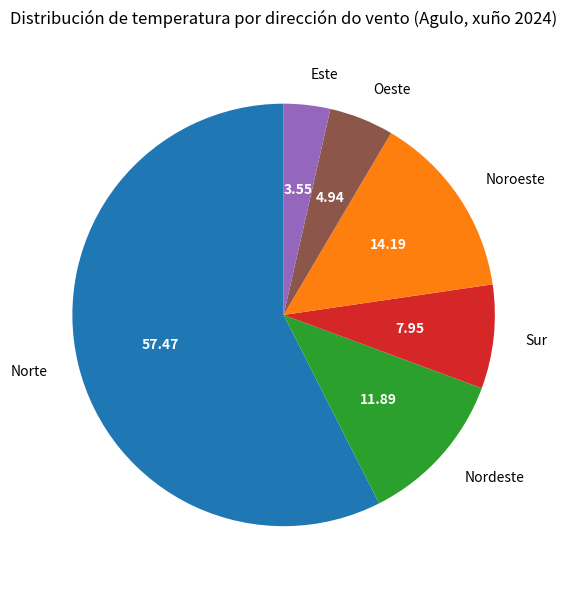

Combined, do Este and Norte account for over 50%?

Yes